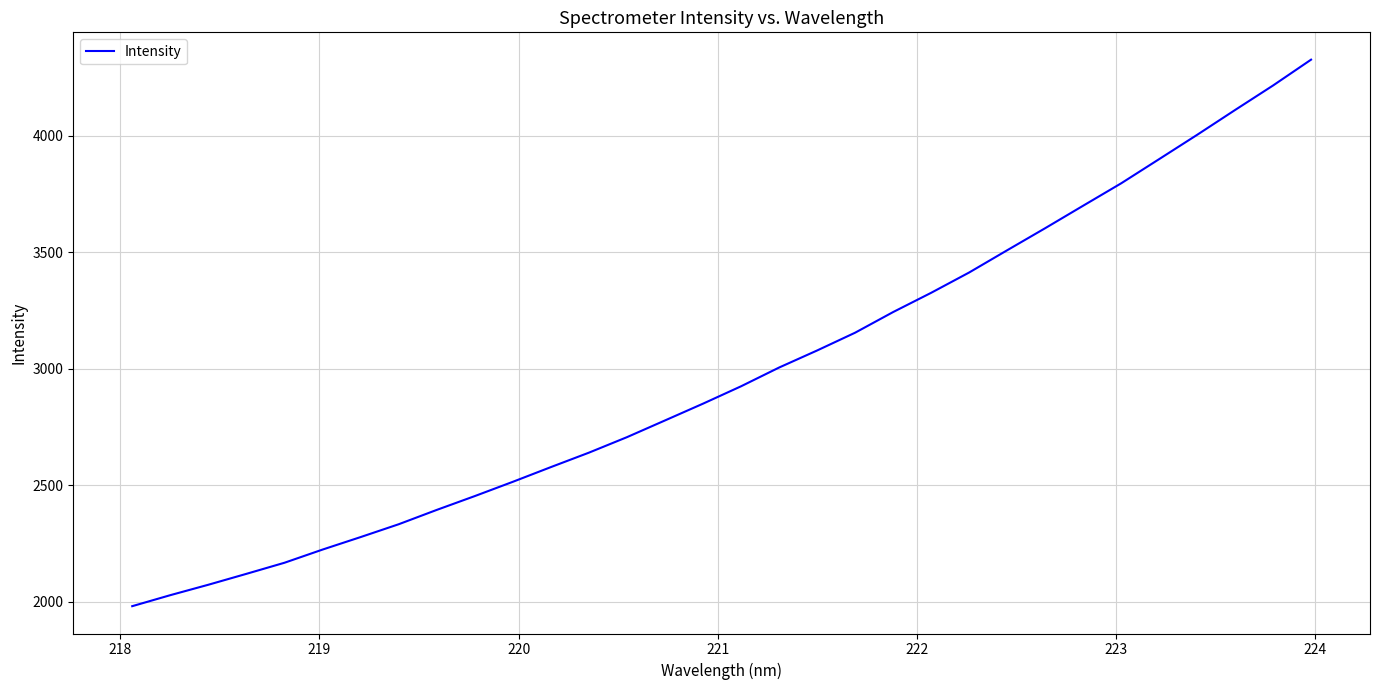

How many values are below 2924?

16